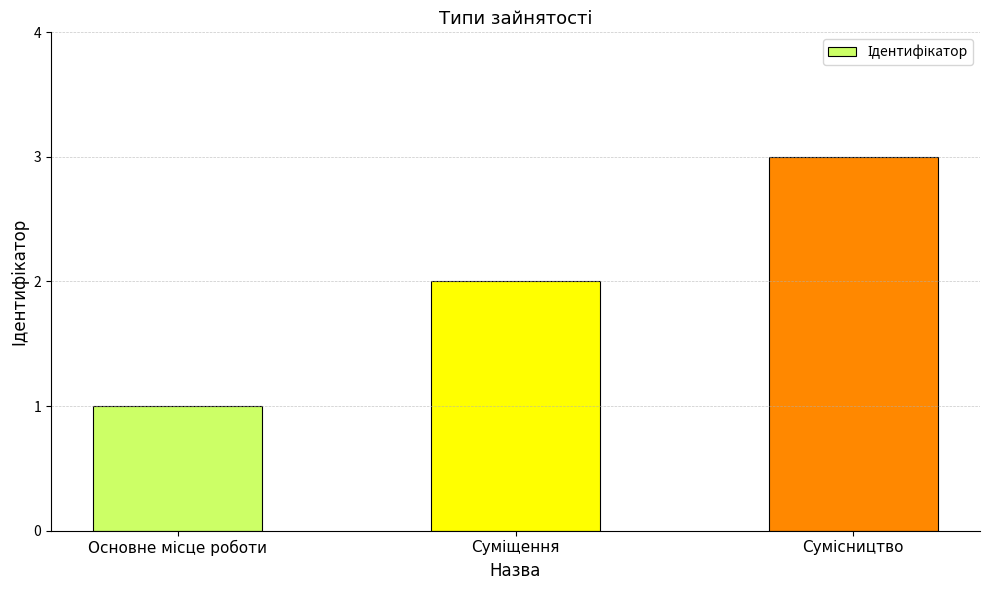

Are the bars grouped side by side (vs. stacked)?

No